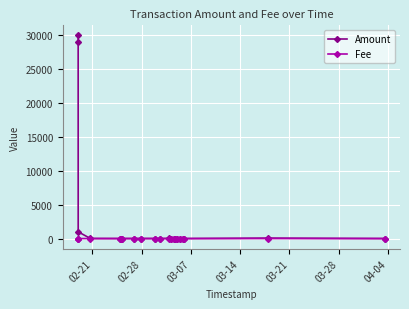

What is the difference between the maximum and minimum values in the Amount series?

29999.0